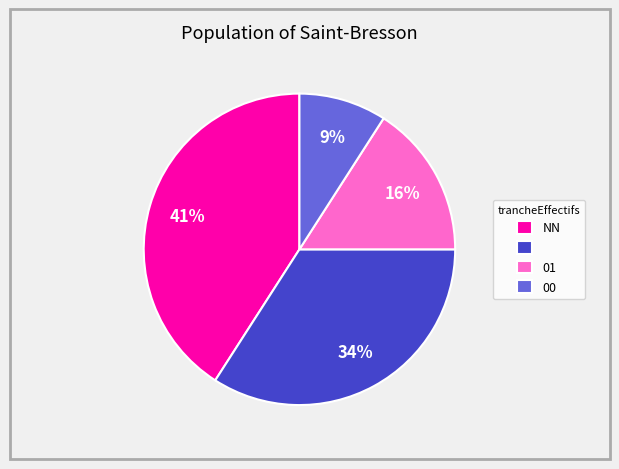

To the nearest percent, what is the average slice percentage?

25%